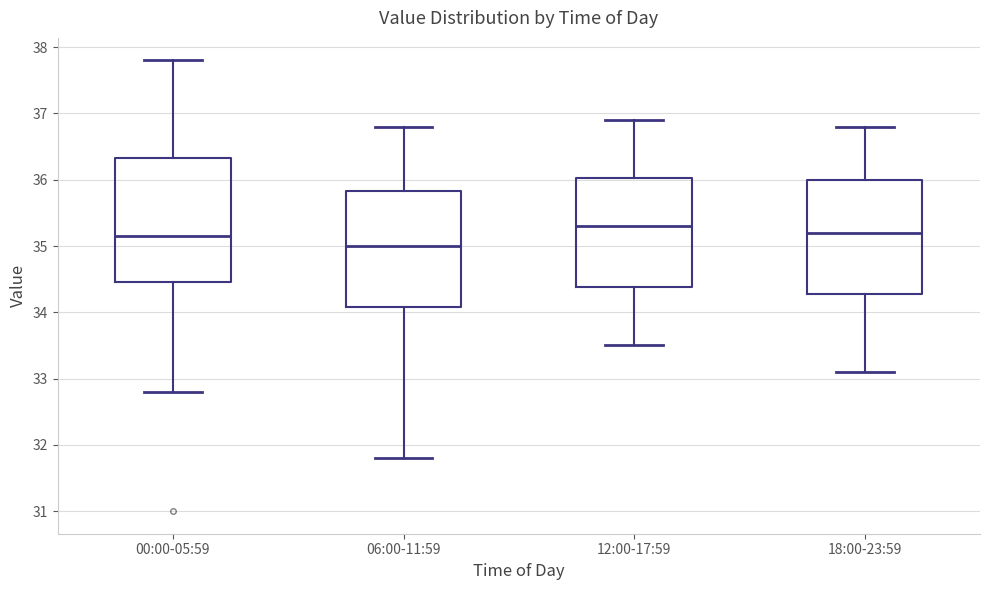

Reading left to right, transcribe this box plot: for each box, give where its median line is, the range the box spans, and where its two whiskers end, as read against the y-axis. The values are not printed on the chart, so give them approximately, as read against the axis.

00:00-05:59: median 35.2, box 34.5 to 36.3, whiskers 32.8 to 37.8
06:00-11:59: median 35.0, box 34.1 to 35.8, whiskers 31.8 to 36.8
12:00-17:59: median 35.3, box 34.4 to 36.0, whiskers 33.5 to 36.9
18:00-23:59: median 35.2, box 34.3 to 36.0, whiskers 33.1 to 36.8